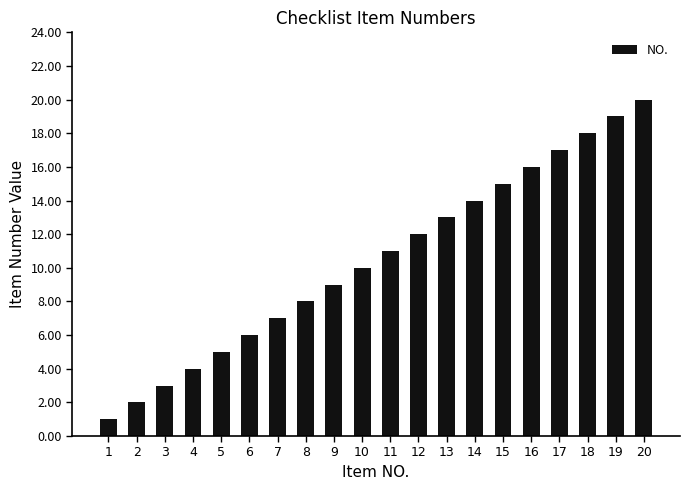

The value at 19 is 6. True or false?

False